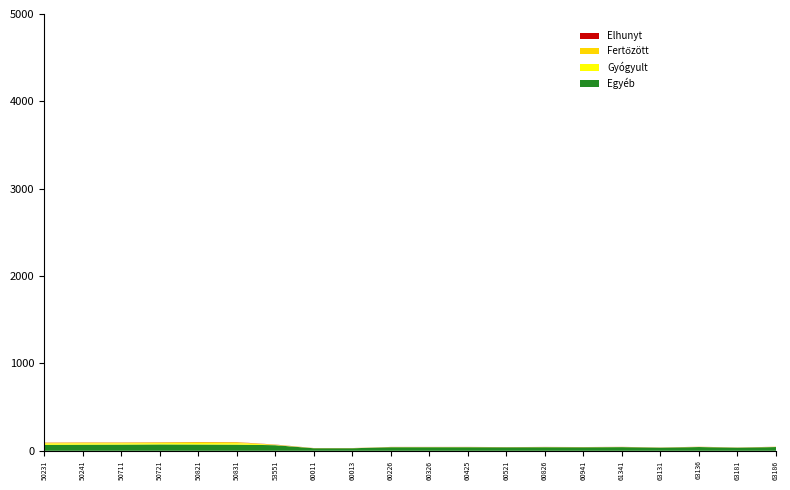

Reading left to right, what are all the values shown in this chart?

Gyógyult: 50231=15.1	50241=15.1	50711=14.4	50721=14.4	50821=16.8	50831=16.8	53551=3.5	60011=0.6	60013=0.6	60226=1.0	60326=1.0	60425=1.1	60521=0.8	60826=1.0	60941=1.0	61341=0.9	63131=0.8	63136=1.1	63181=0.8	63186=1.1
Fertőzött: 50231=9.1	50241=9.1	50711=8.6	50721=8.6	50821=10.1	50831=10.1	53551=2.1	60011=0.8	60013=0.8	60226=1.4	60326=1.3	60425=1.4	60521=1.1	60826=1.3	60941=1.3	61341=1.2	63131=1.1	63136=1.4	63181=1.1	63186=1.4
Elhunyt: 50231=1.7	50241=1.7	50711=1.7	50721=1.7	50821=1.7	50831=1.7	53551=1.7	60011=0.8	60013=0.8	60226=0.8	60326=0.8	60425=0.8	60521=0.8	60826=0.8	60941=0.8	61341=0.8	63131=0.8	63136=0.8	63181=0.8	63186=0.8
Egyéb: 50231=68.0	50241=70.0	50711=71.0	50721=73.0	50821=72.0	50831=70.5	53551=64.0	60011=29.0	60013=29.0	60226=41.0	60326=41.0	60425=41.0	60521=39.8	60826=41.0	60941=40.0	61341=42.0	63131=35.5	63136=43.0	63181=35.5	63186=43.0